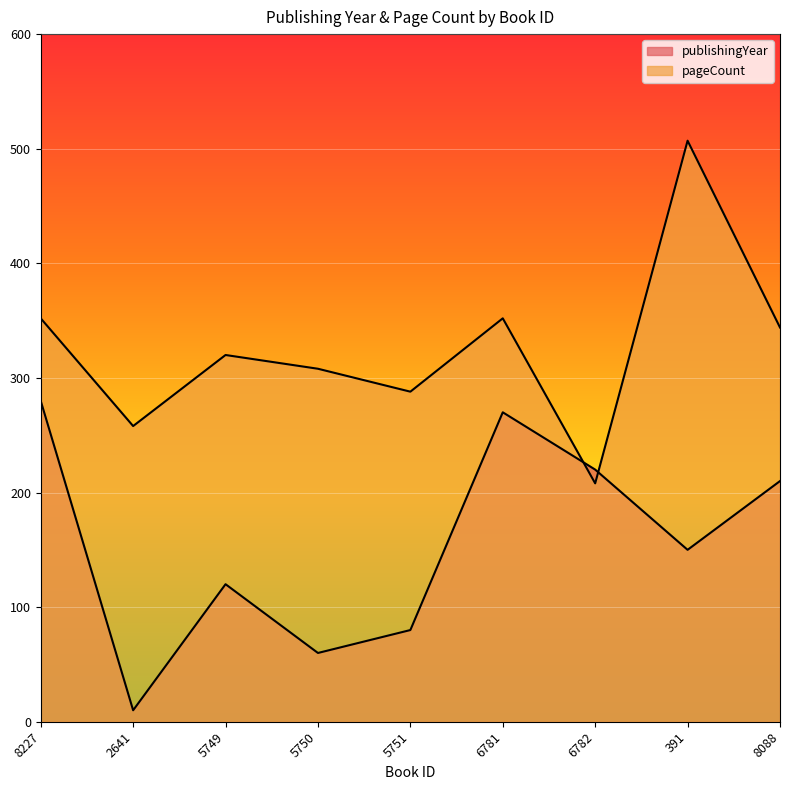

Rank the series by their maximum value, from highest to lowest.

pageCount, publishingYear